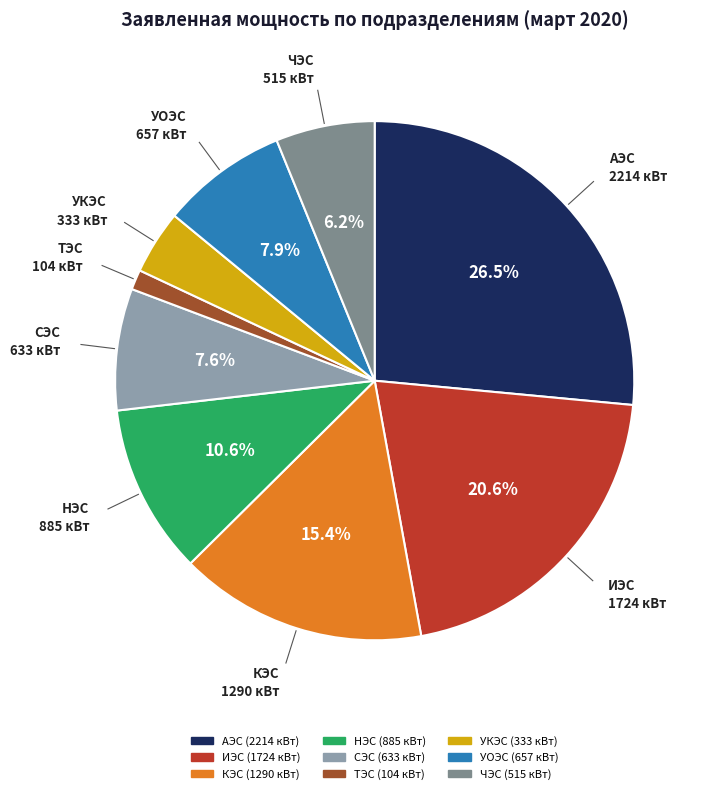

How many slices are in this pie chart?

9